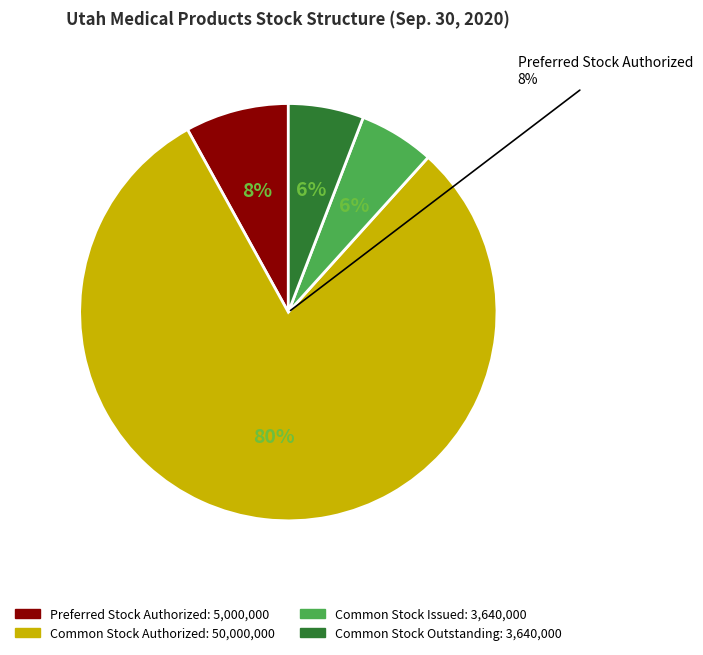

Which slice is the smallest?

Common Stock Issued